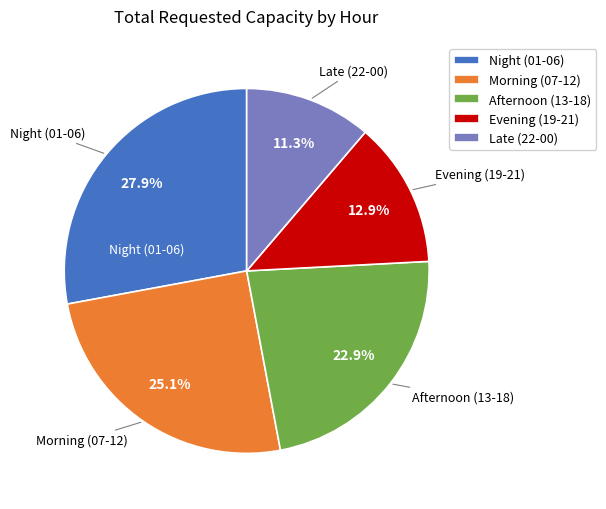

What is the smallest slice in the pie chart?

Late (22-00)